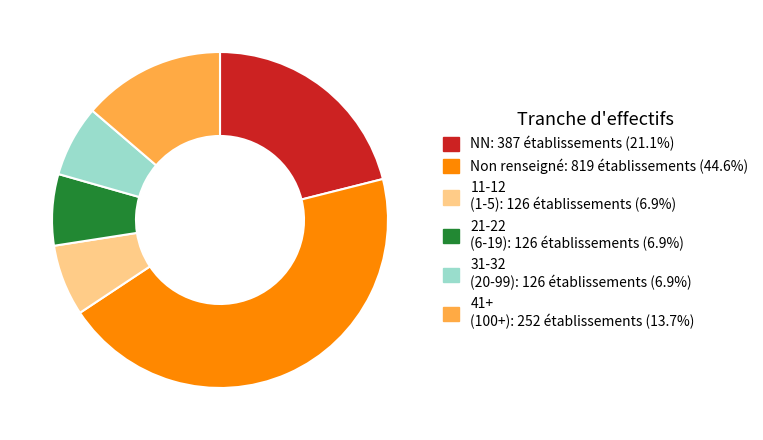

Is there any slice that represents more than half of the pie?

No